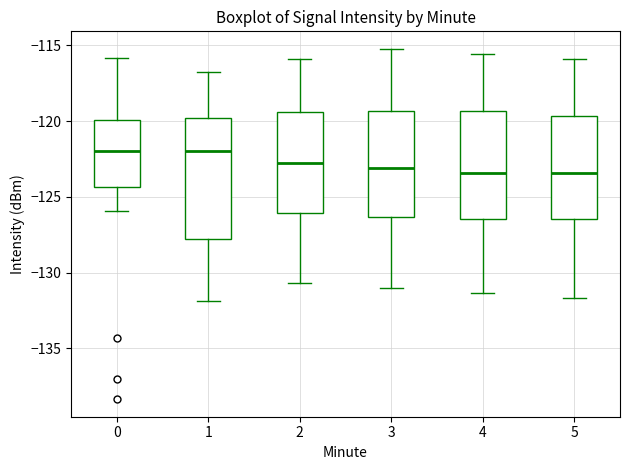

Reading left to right, read every box against the y-axis: the position of its median line, the range the box covers, and the ends of its whiskers. The values are not printed on the chart, so give them approximately, as read against the axis.

0: median -122.0, box -124.5 to -120.0, whiskers -126.0 to -116.0
1: median -122.0, box -128.0 to -120.0, whiskers -132.0 to -116.5
2: median -123.0, box -126.0 to -119.5, whiskers -130.5 to -116.0
3: median -123.0, box -126.5 to -119.5, whiskers -131.0 to -115.0
4: median -123.5, box -126.5 to -119.5, whiskers -131.5 to -115.5
5: median -123.5, box -126.5 to -119.5, whiskers -131.5 to -116.0